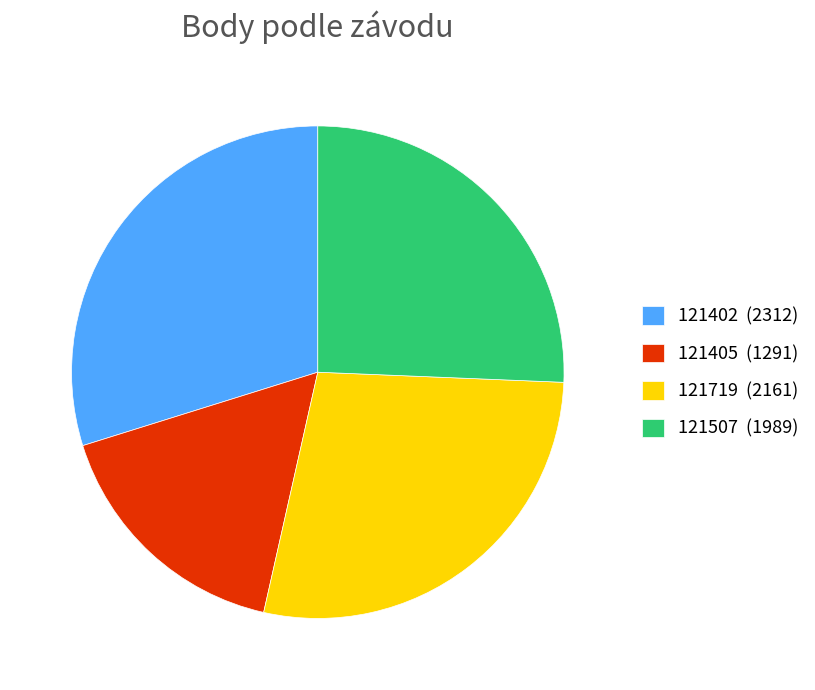

The 121719 slice represents 17% of the pie. True or false?

False